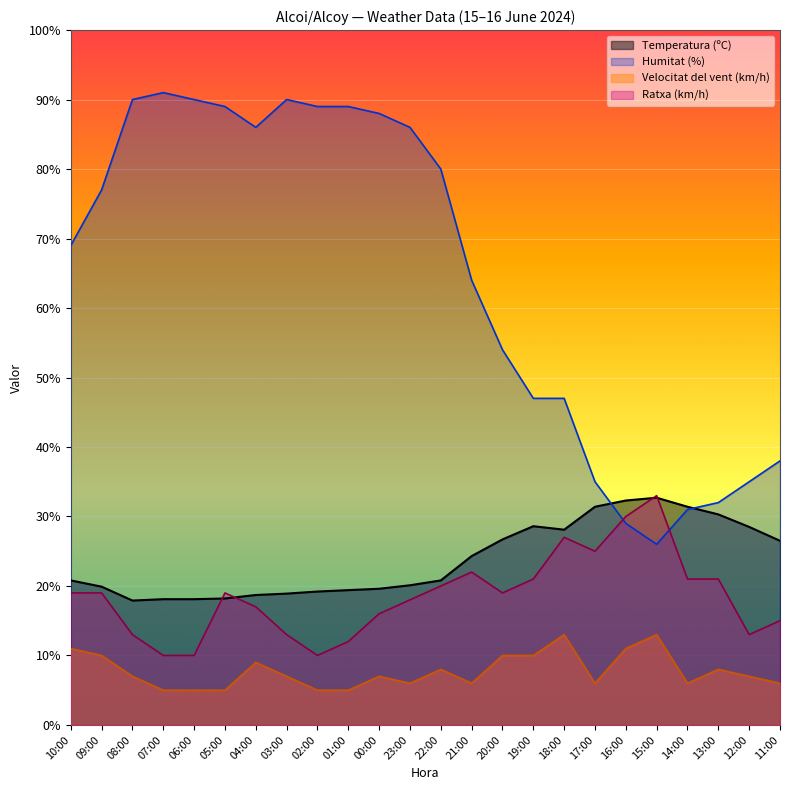

How many data points in Ratxa (km/h) are less than 19?

11